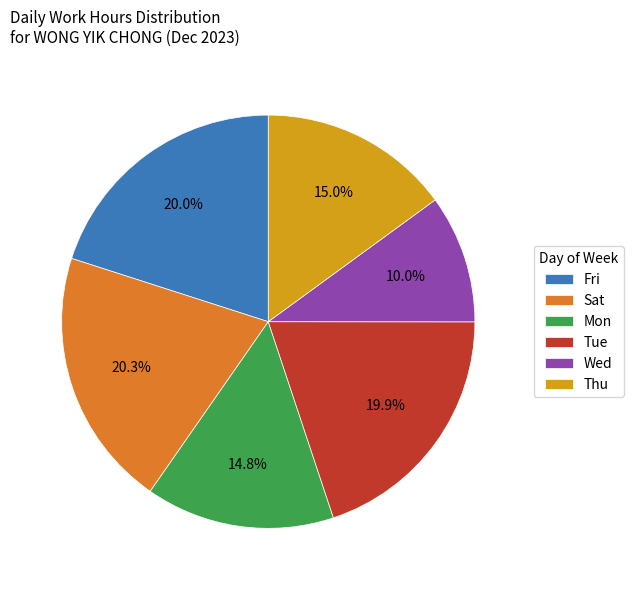

Which has a higher value, Mon or Wed?

Mon